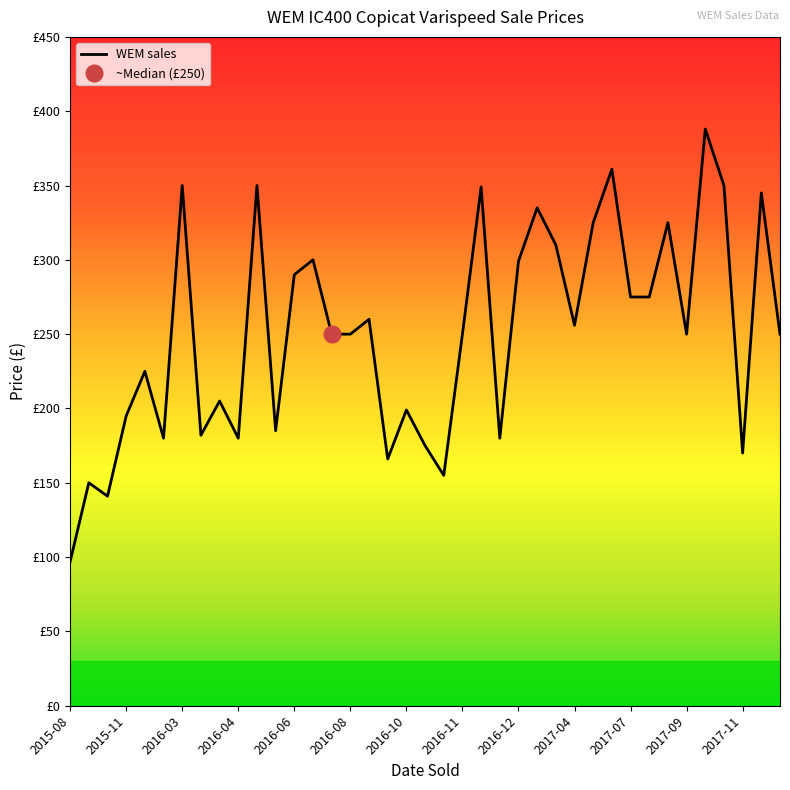

Is this an area chart (filled region under the line)?

No